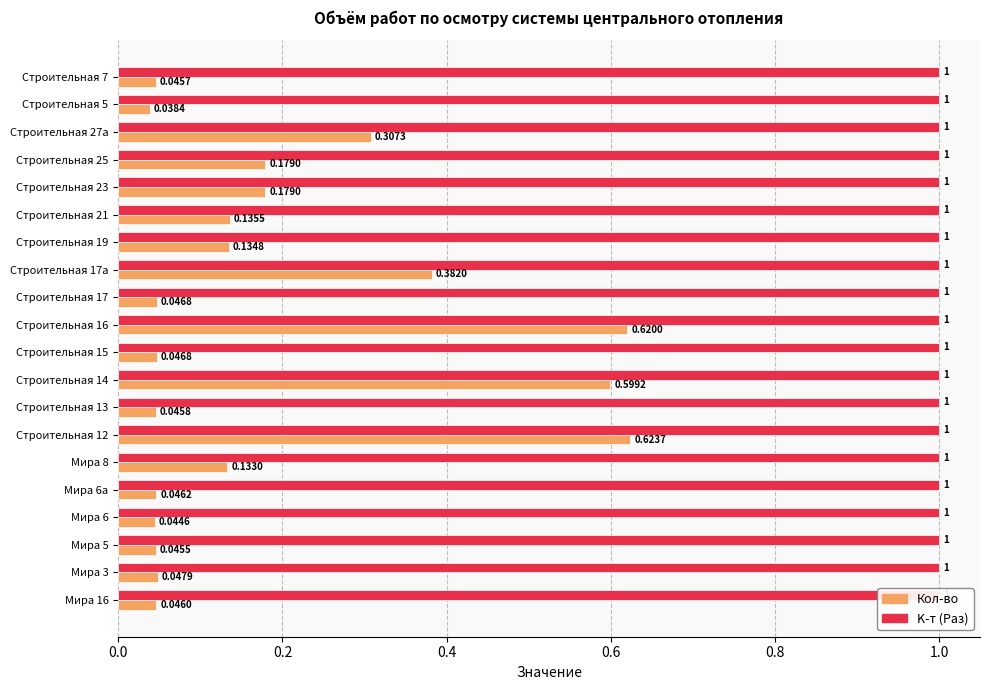

What are all the series names shown in the legend?

Кол-во, K-т (Раз)